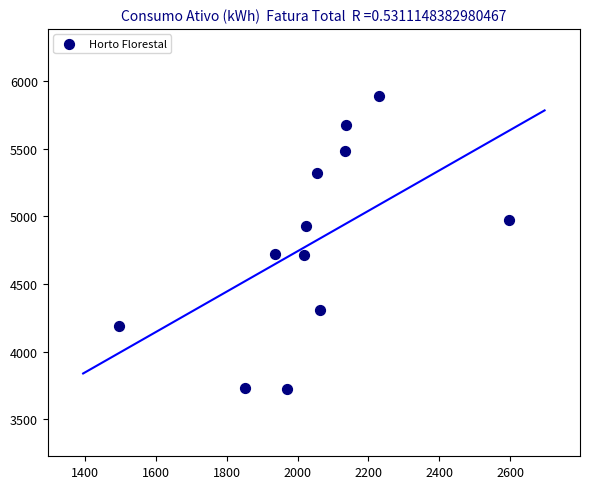

What is the range of Y values (max minus min)?

2163